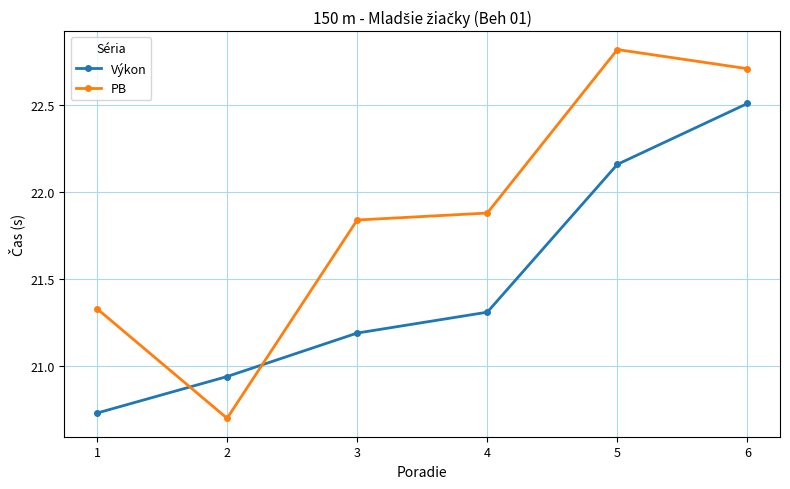

How many values in the PB series are below 21?

1